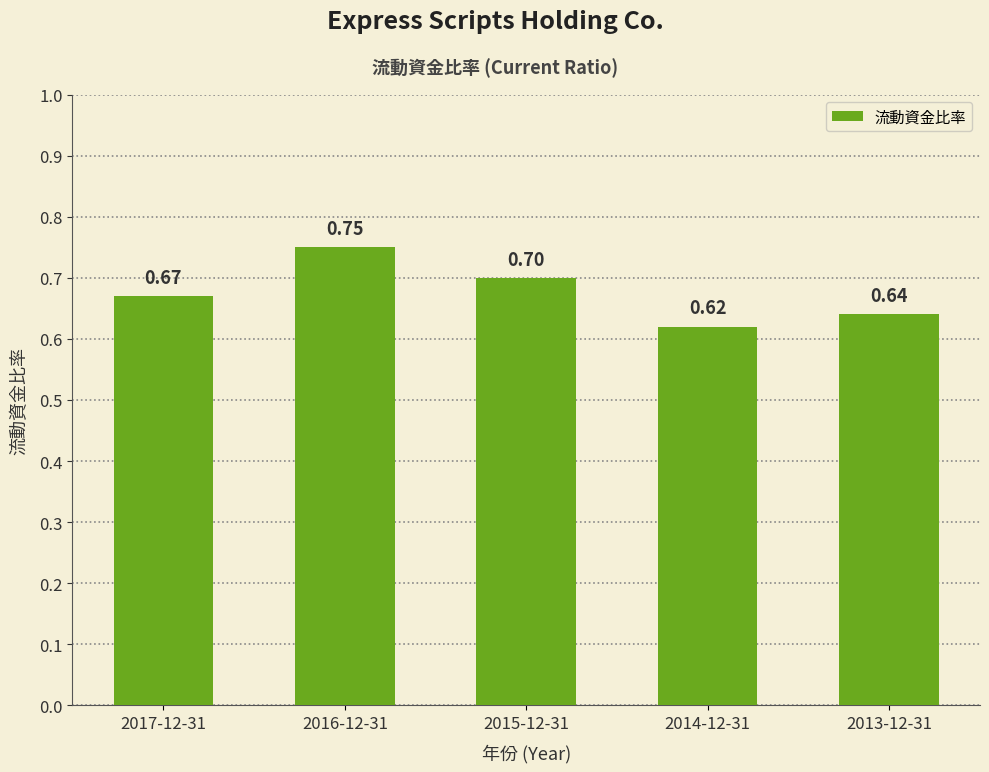

Which has a higher value, 2015-12-31 or 2017-12-31?

2015-12-31